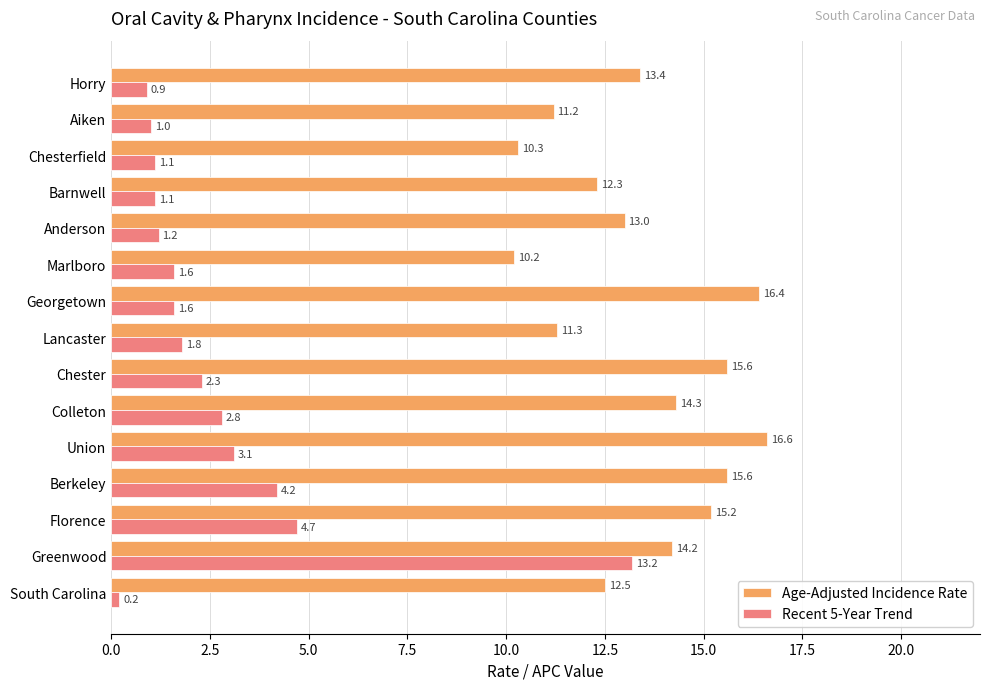

What is the difference between the maximum and minimum values in the Recent 5-Year Trend series?

13.0